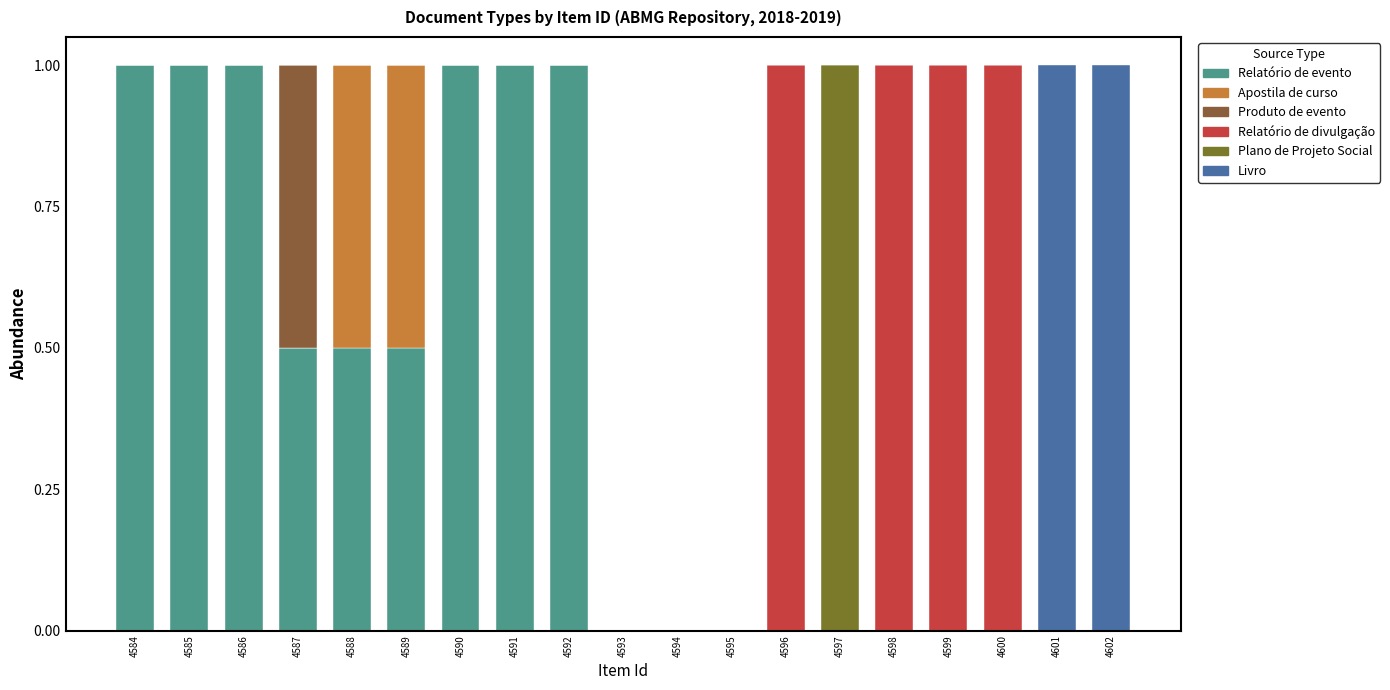

Between 4584 and 4586, which series saw the biggest shift?

Relatório de evento